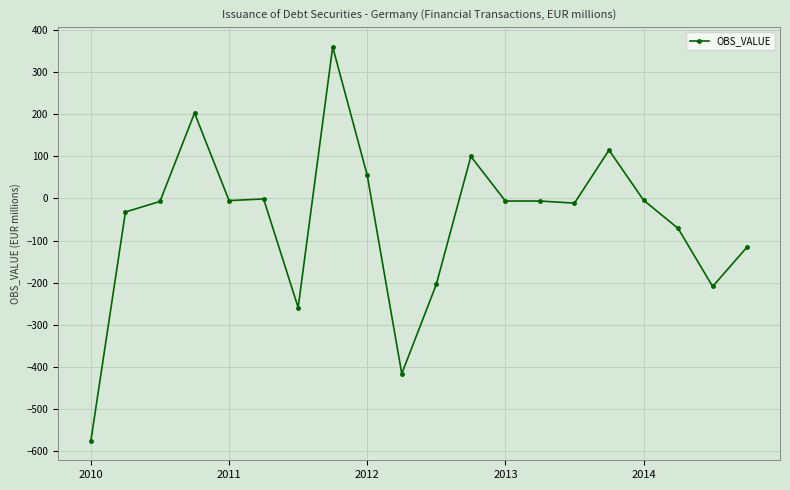

What is the value of the 12th point from the left?

100